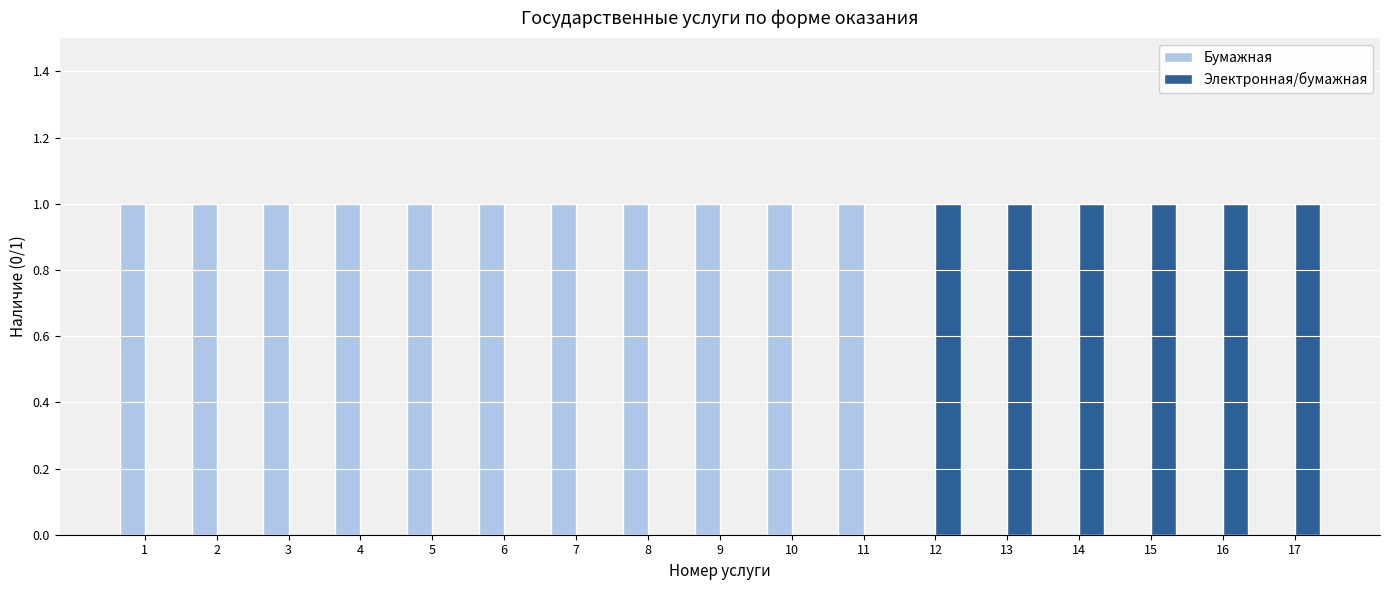

Which series has the largest total across all categories?

Бумажная